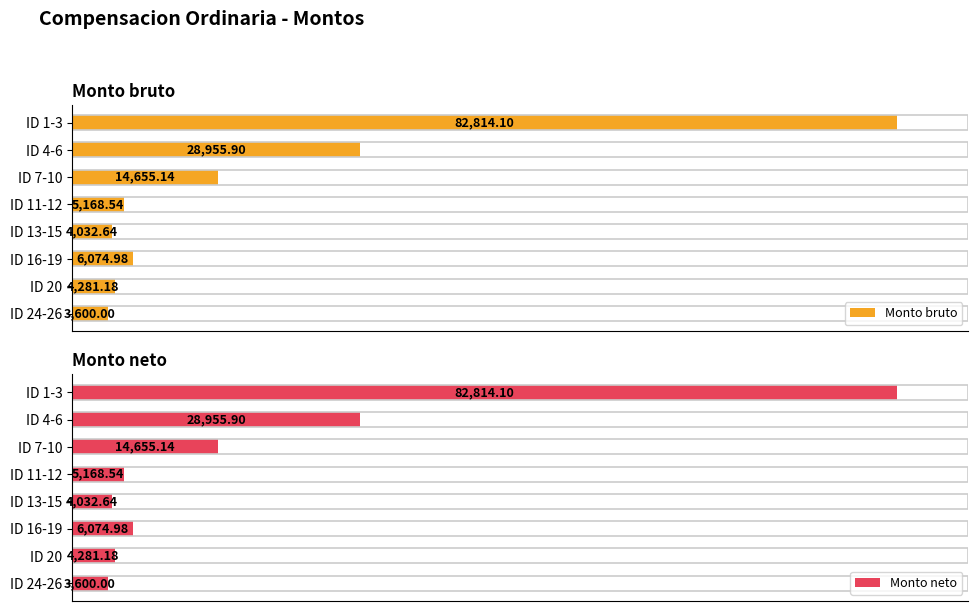

Which series has the widest spread of values?

Monto bruto